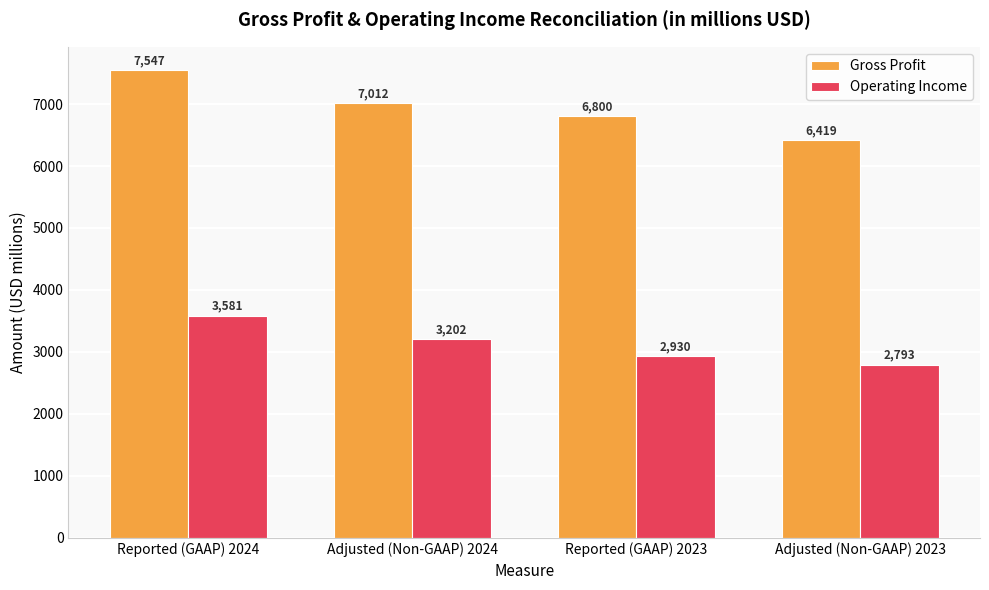

Are the bars horizontal?

No